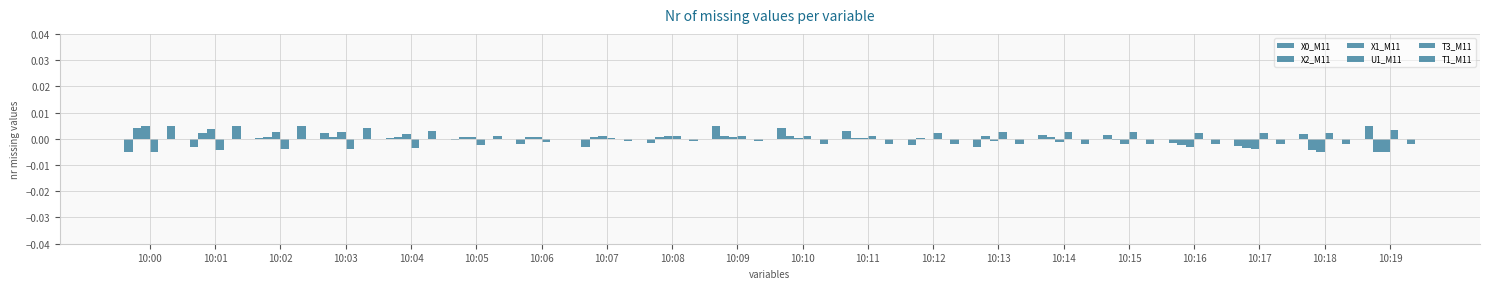

Are the bars grouped side by side (vs. stacked)?

Yes